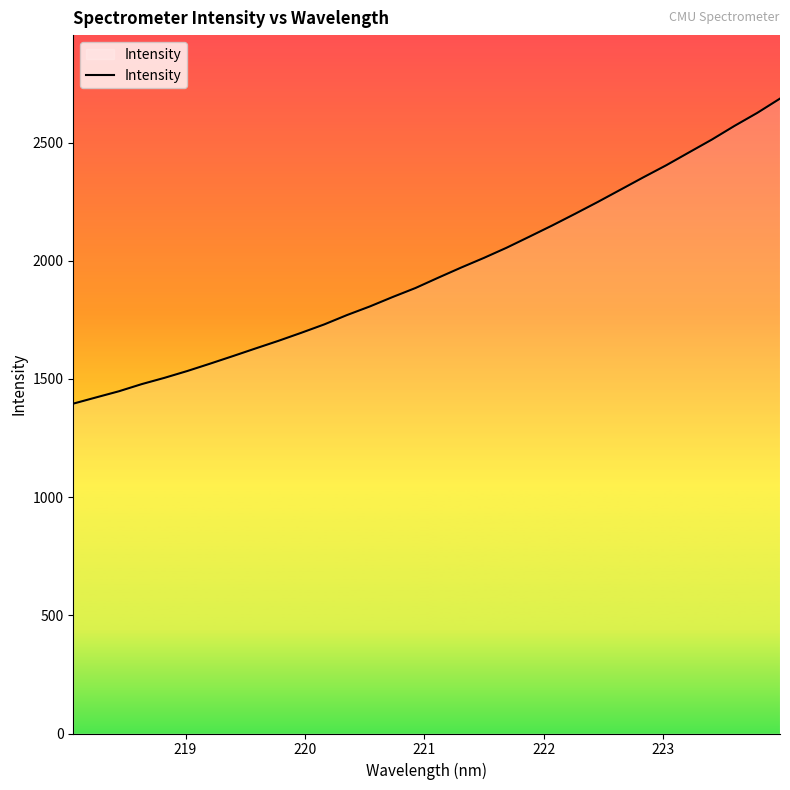

What is the difference between the maximum and minimum values?

1290.5